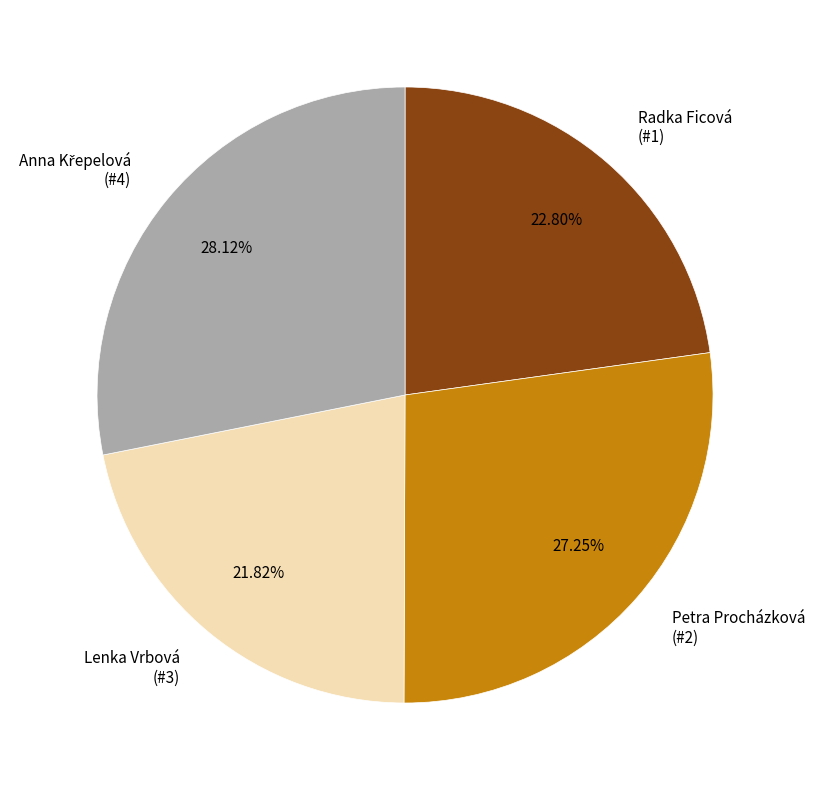

Count the number of slices in the pie.

4